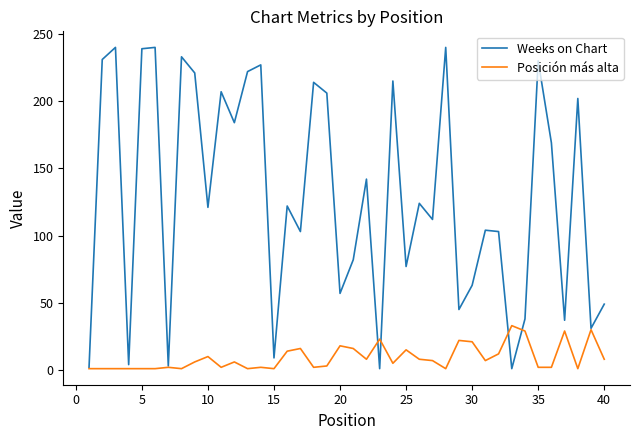

Which series has the largest range (max minus min)?

Weeks on Chart